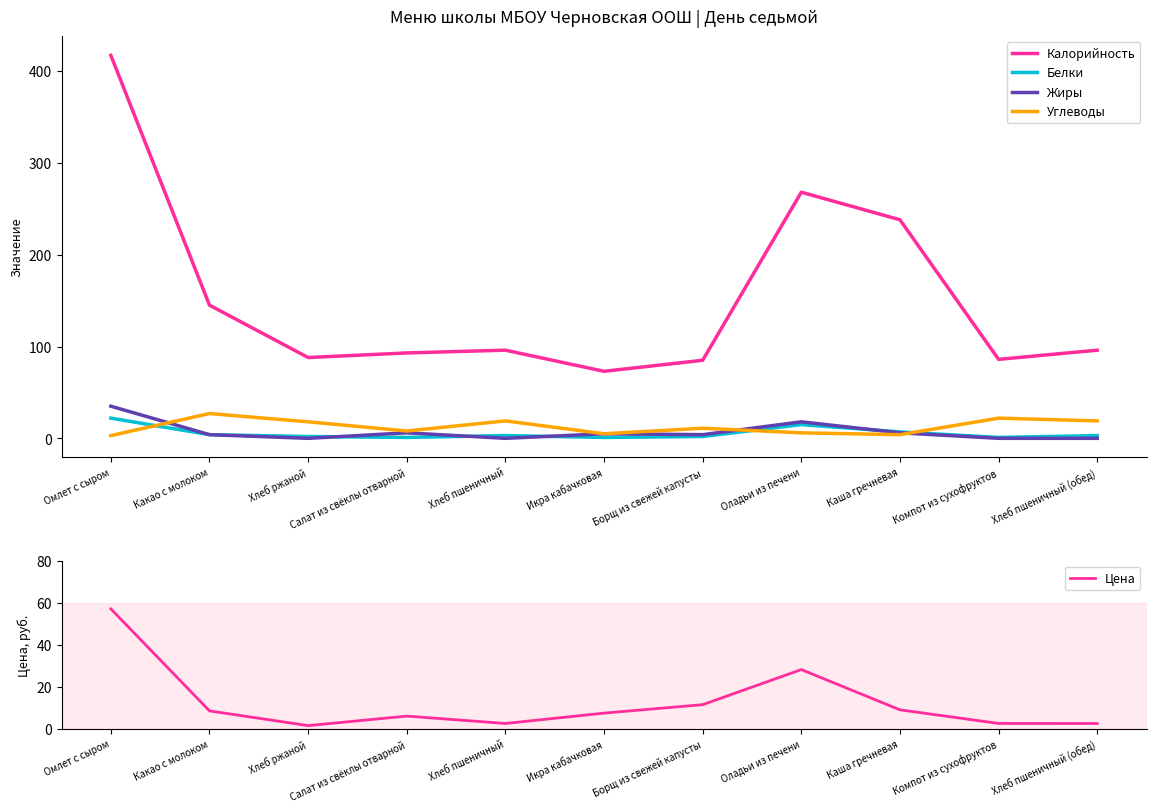

Between Хлеб ржаной and Оладьи из печени, which series saw the biggest shift?

Калорийность